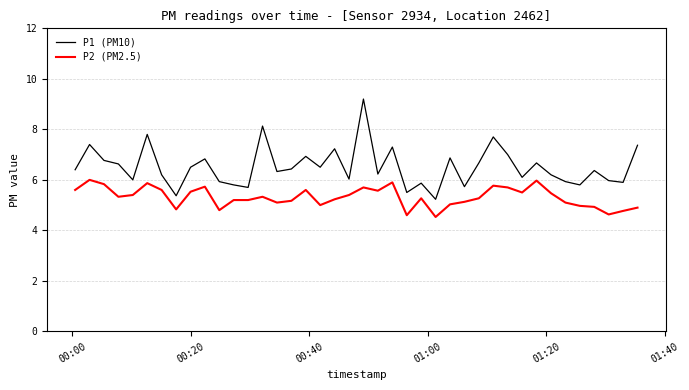

Which series has the largest total across all categories?

P1 (PM10)